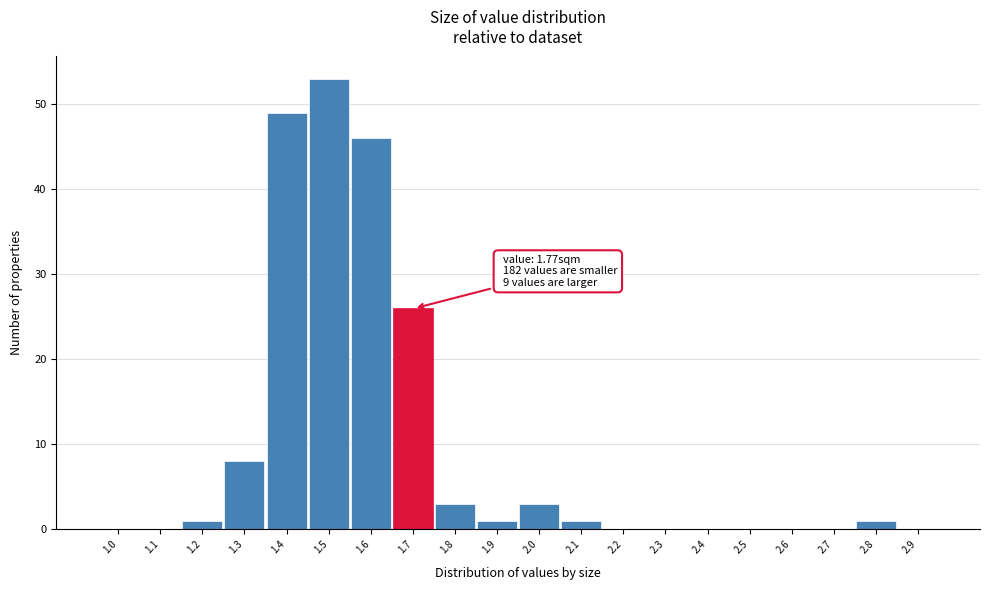

Reading left to right, extract all data points from this chart.

1.0=0	1.1=0	1.2=1	1.3=8	1.4=49	1.5=53	1.6=46	1.7=26	1.8=3	1.9=1	2.0=3	2.1=1	2.2=0	2.3=0	2.4=0	2.5=0	2.6=0	2.7=0	2.8=1	2.9=0